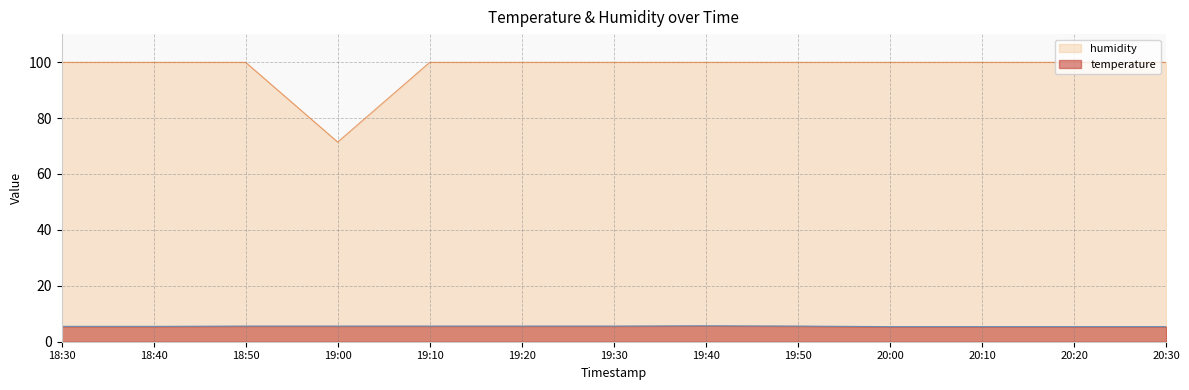

Reading left to right, what are all the values shown in this chart?

temperature: 18:30=5.5	18:40=5.5	18:50=5.6	19:00=5.6	19:10=5.6	19:20=5.6	19:30=5.6	19:40=5.7	19:50=5.6	20:00=5.4	20:10=5.4	20:20=5.4	20:30=5.4
humidity: 18:30=99.9	18:40=99.9	18:50=99.9	19:00=71.4	19:10=99.9	19:20=99.9	19:30=99.9	19:40=99.9	19:50=99.9	20:00=99.9	20:10=99.9	20:20=99.9	20:30=99.9